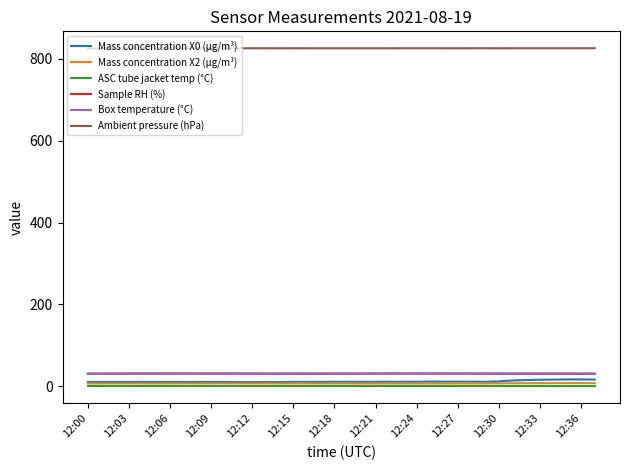

True or false: Sample RH (%) and Ambient pressure (hPa) cross at least once.

False